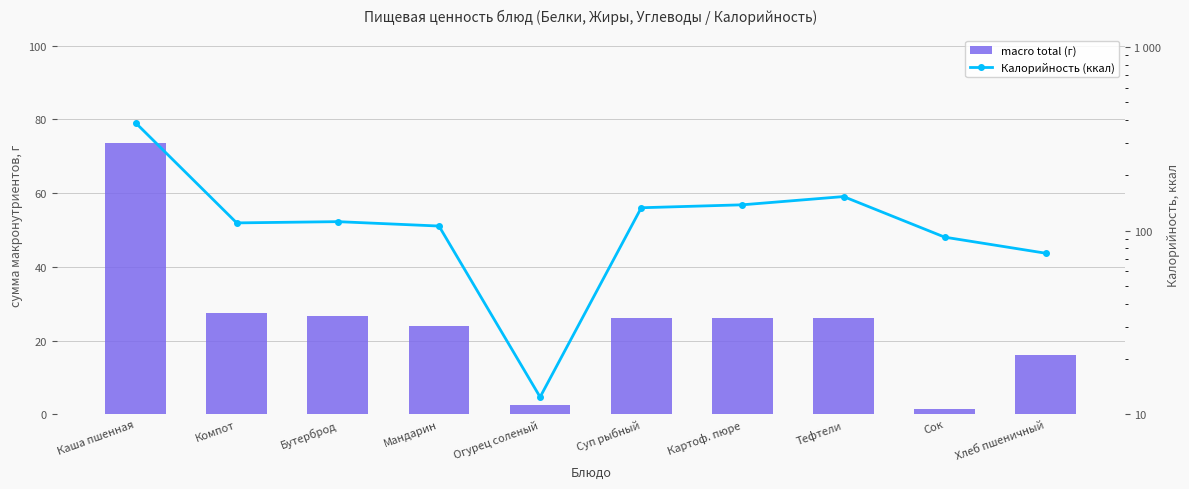

What is the sum of all Калорийность (ккал) values?

1317.1